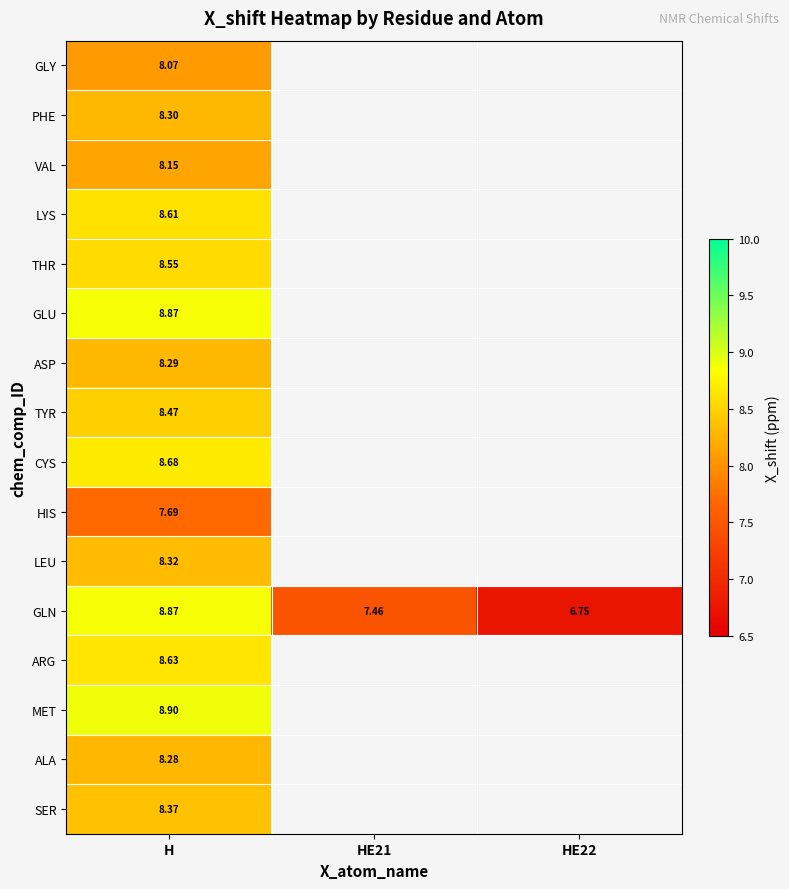

At which category does the chart reach its minimum across all series?

HE22